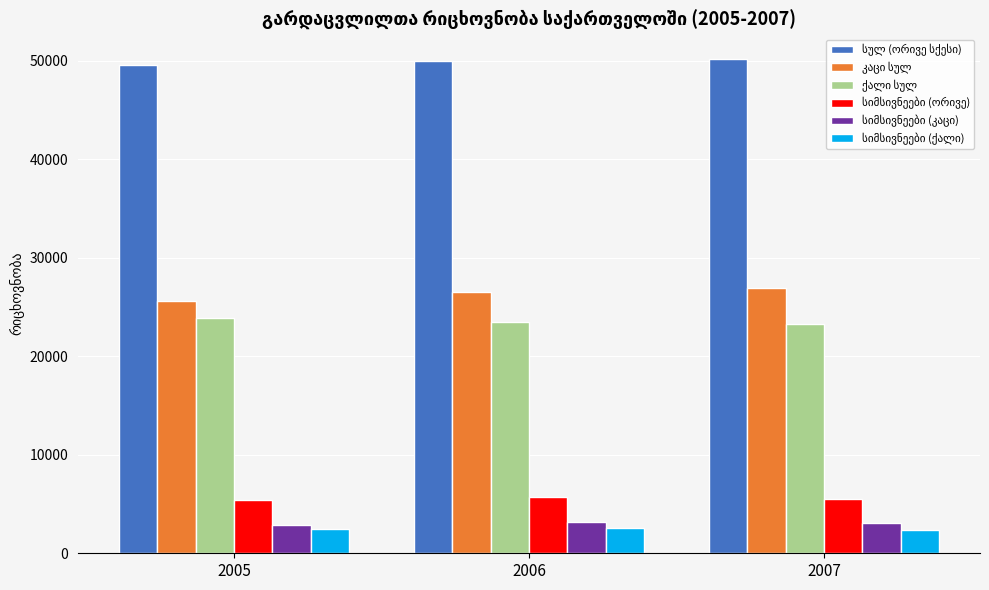

At how many categories does at least one series exceed 16017?

3